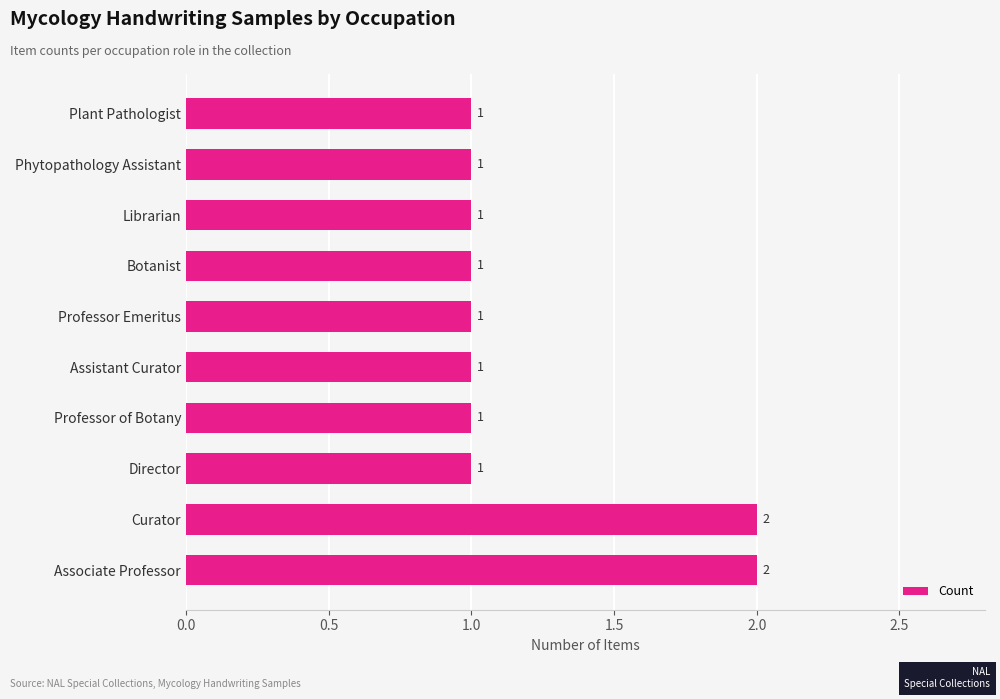

The value at Phytopathology Assistant is 0. True or false?

False